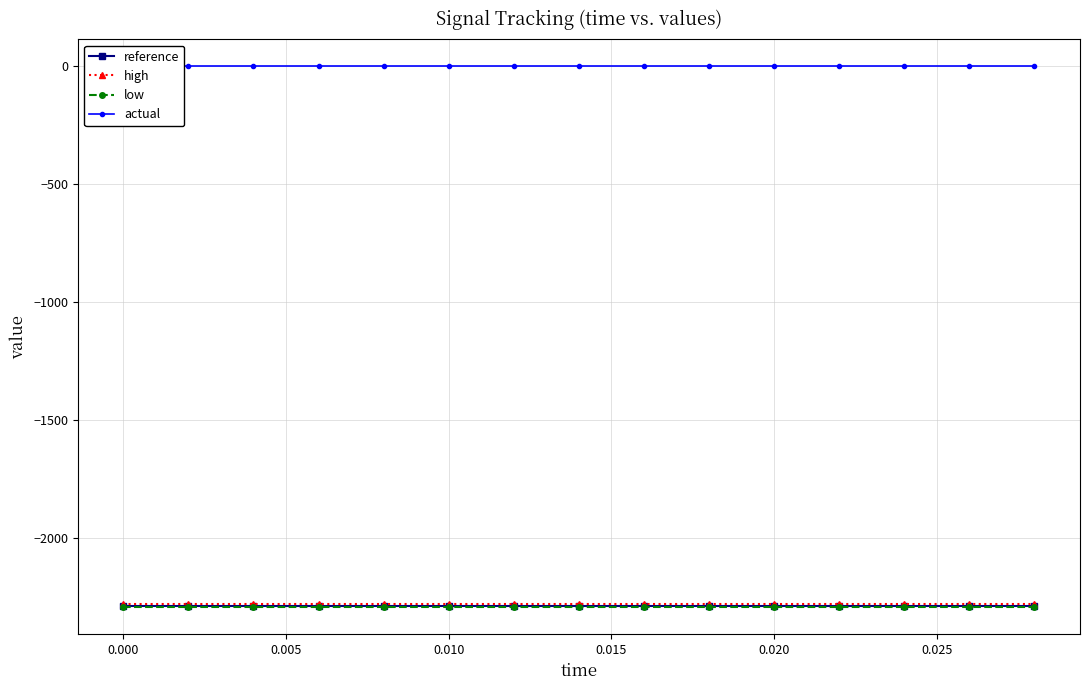

True or false: reference and low intersect in this chart.

False